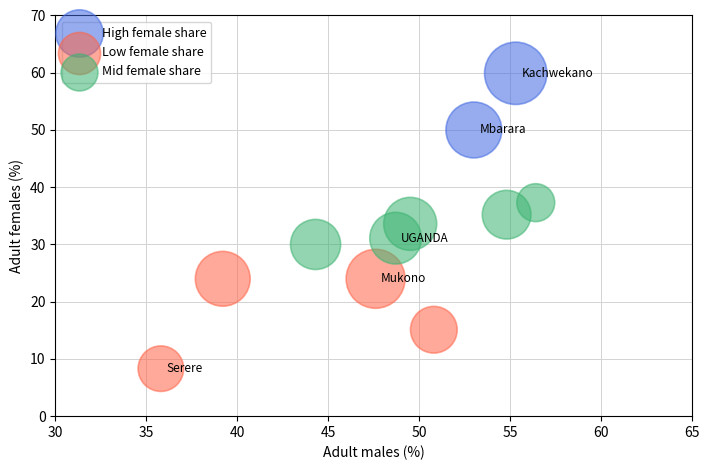

Which series reaches the maximum Y coordinate?

High female share